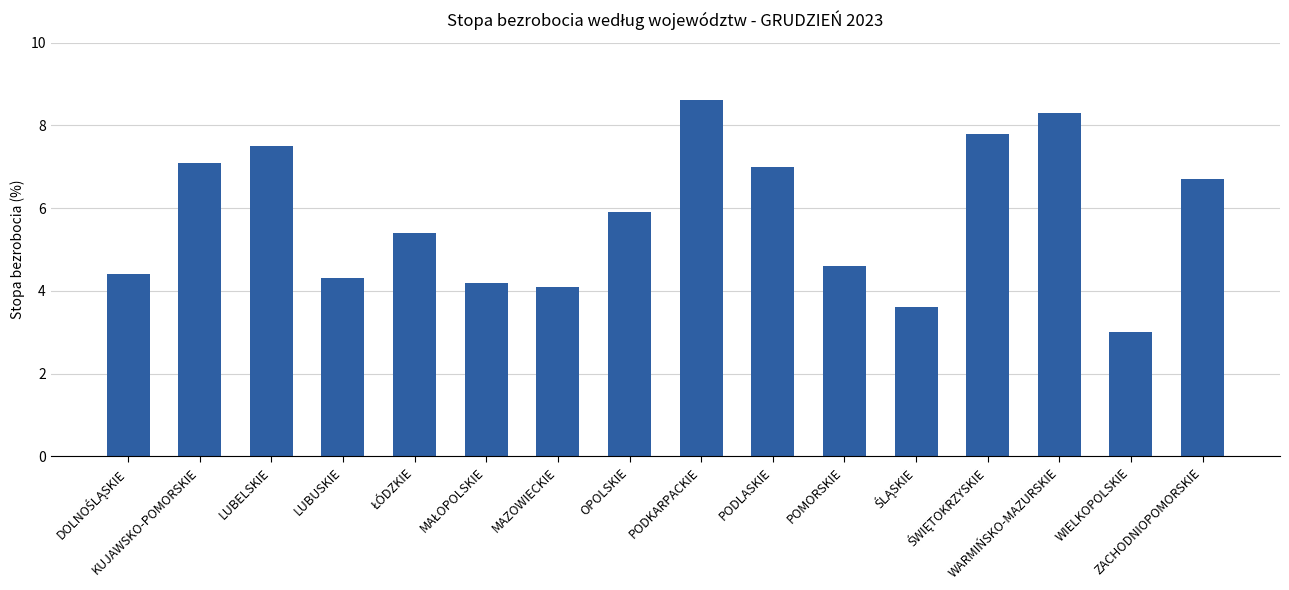

What is the difference between the maximum and minimum values?

5.6